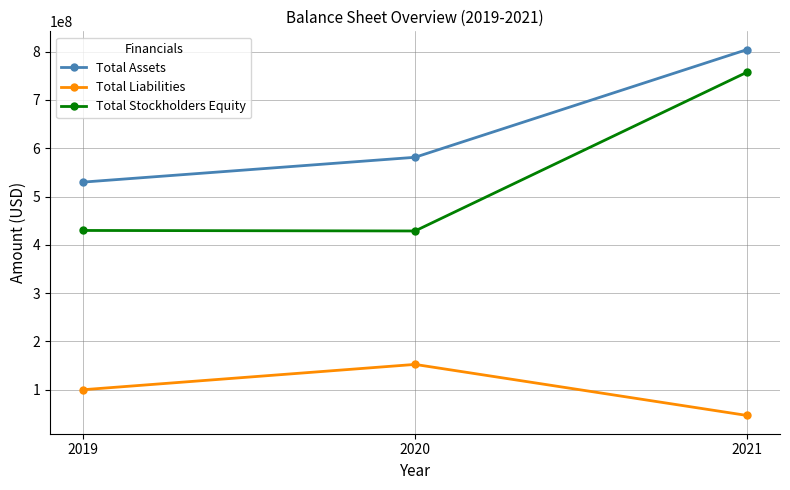

At 2021, list the series in order from largest to smallest.

Total Assets, Total Stockholders Equity, Total Liabilities